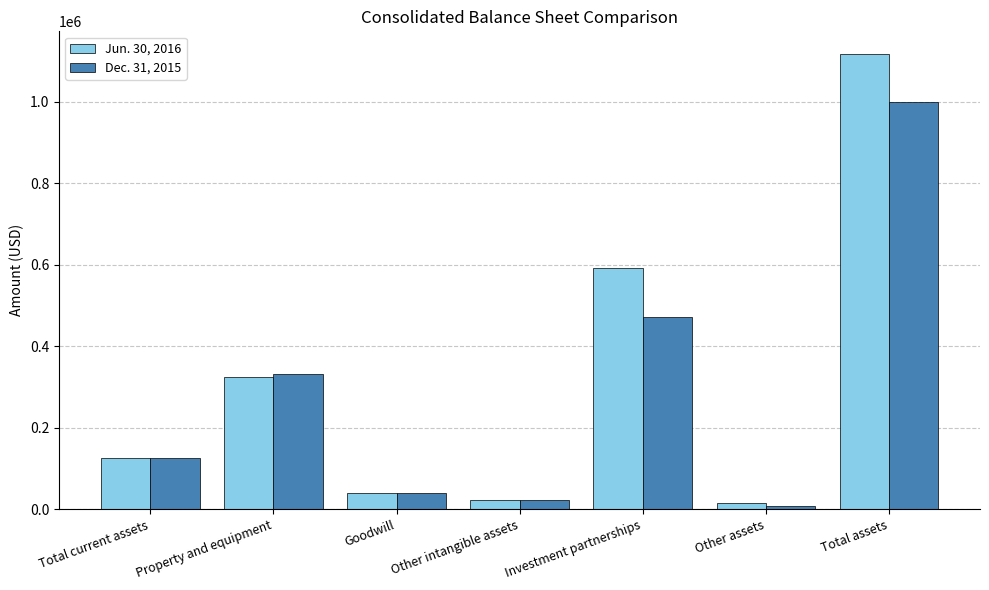

Reading right to left, what are all the values shown in this chart?

Jun. 30, 2016: Total assets=1117081	Other assets=14183	Investment partnerships=591884	Other intangible assets=21464	Goodwill=40033	Property and equipment=324212	Total current assets=125305
Dec. 31, 2015: Total assets=1000342	Other assets=8534	Investment partnerships=471689	Other intangible assets=21673	Goodwill=40022	Property and equipment=332324	Total current assets=126100